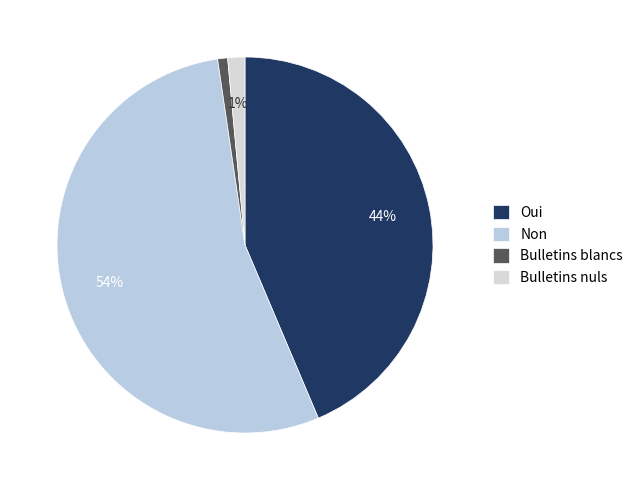

To the nearest percent, what portion does Bulletins blancs represent?

1%